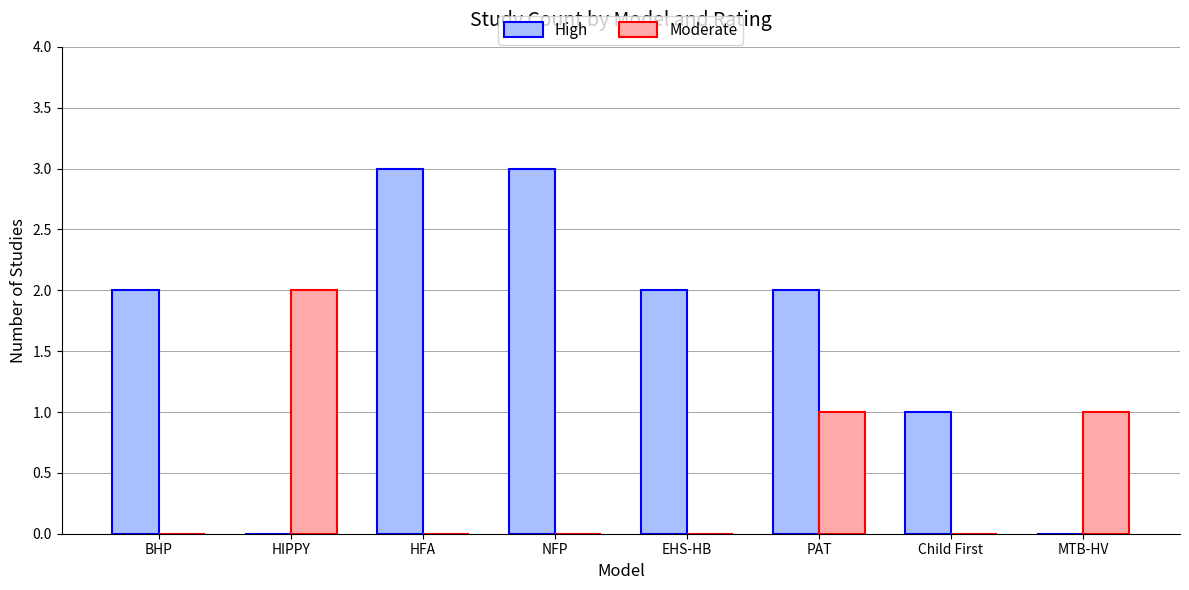

What is the spread (max minus min) of values at HIPPY?

2